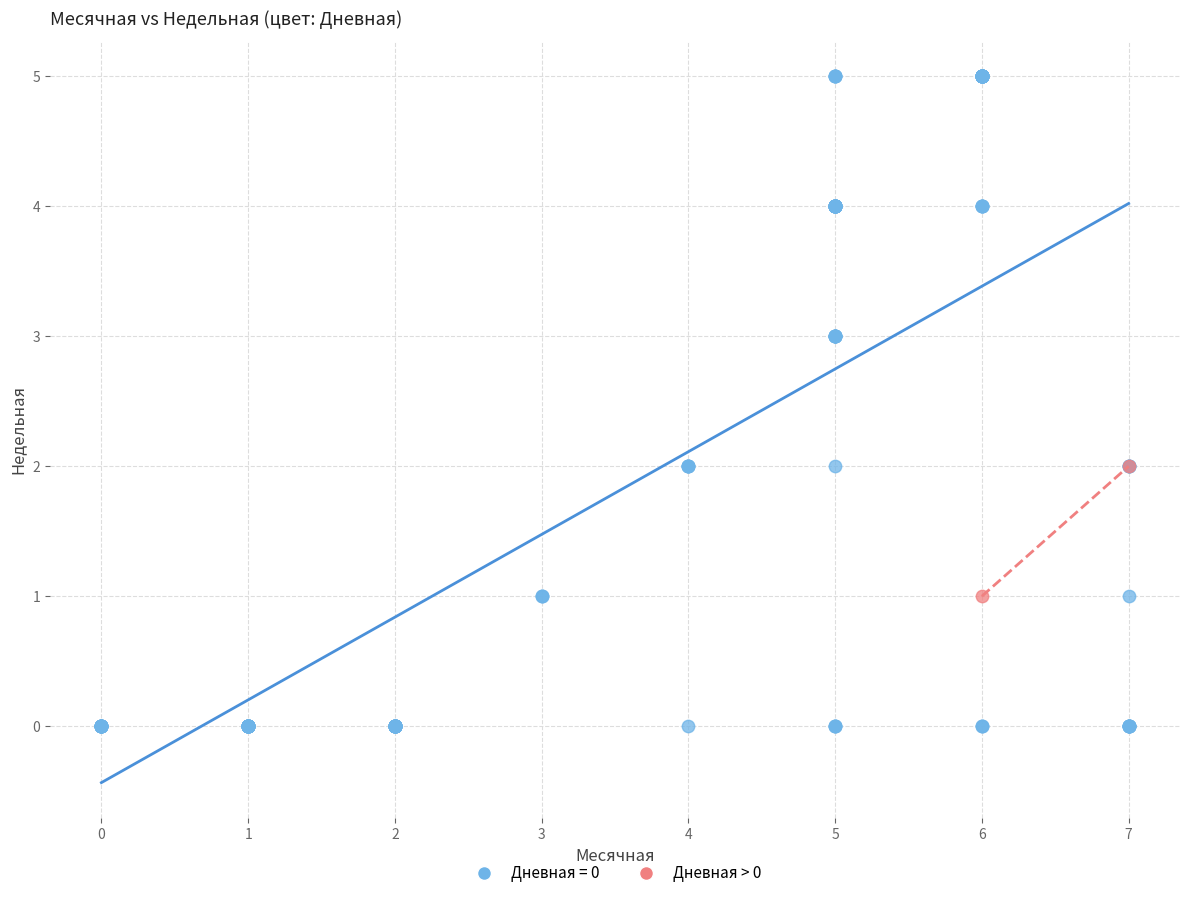

What are all the series names shown in the legend?

Дневная = 0, Дневная > 0